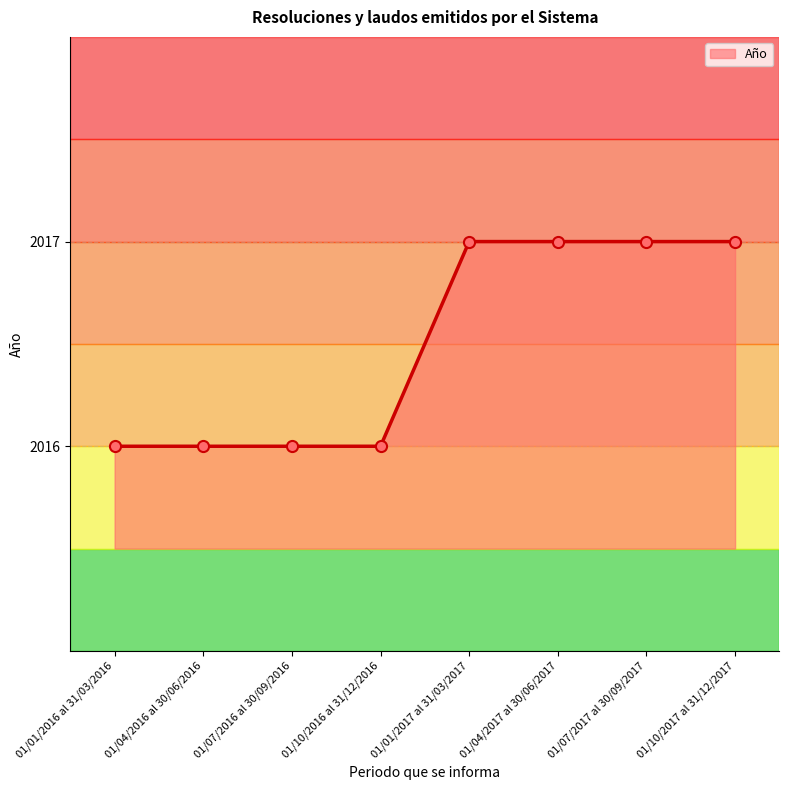

What is the minimum value shown in the chart?

2016